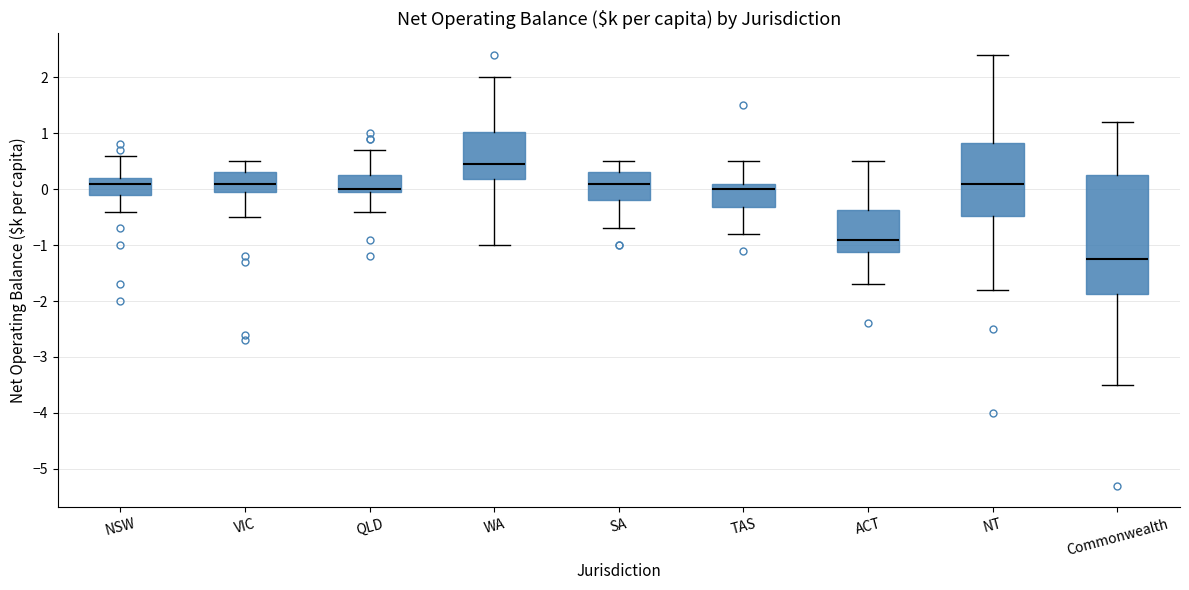

Comparing the boxes themselves (not the whiskers), which one is the tallest?

Commonwealth